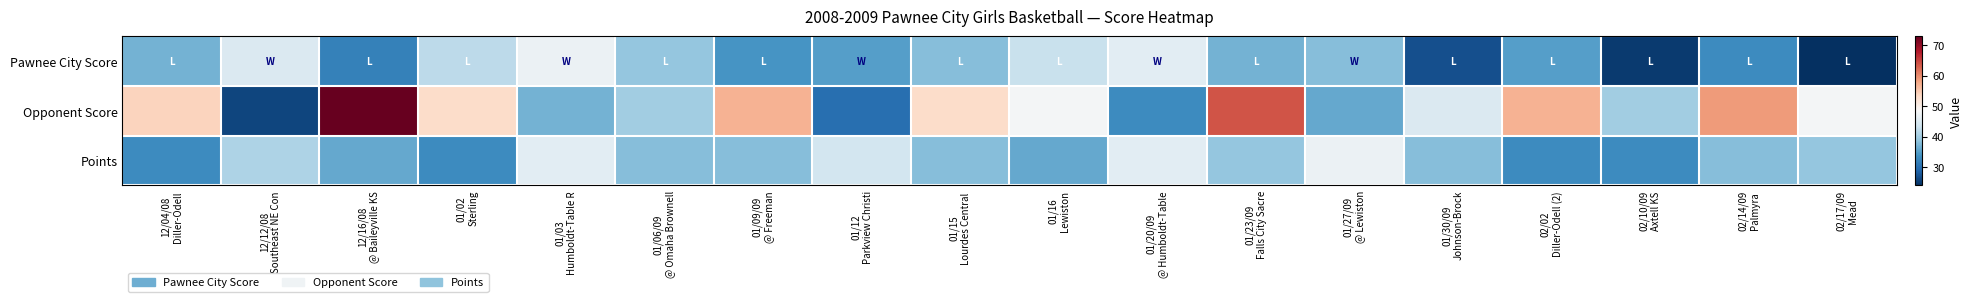

Reading left to right, transcribe all the data shown in this chart.

Pawnee City Score: 12/04/08
Diller-Odell=37	12/12/08
Southeast NE Con=45	12/16/08
@ Baileyville KS=32	01/02
Sterling=42	01/03
Humboldt-Table R=47	01/06/09
@ Omaha Brownell=39	01/09/09
@ Freeman=34	01/12
Parkview Christi=35	01/15
Lourdes Central =38	01/16
Lewiston=43	01/20/09
@ Humboldt-Table=46	01/23/09
Falls City Sacre=37	01/27/09
@ Lewiston=38	01/30/09
Johnson-Brock=27	02/02
Diller-Odell (2)=35	02/10/09
Axtell KS=25	02/14/09
Palmyra=33	02/17/09
Mead=24
Opponent Score: 12/04/08
Diller-Odell=54	12/12/08
Southeast NE Con=26	12/16/08
@ Baileyville KS=73	01/02
Sterling=53	01/03
Humboldt-Table R=37	01/06/09
@ Omaha Brownell=40	01/09/09
@ Freeman=57	01/12
Parkview Christi=30	01/15
Lourdes Central =53	01/16
Lewiston=48	01/20/09
@ Humboldt-Table=33	01/23/09
Falls City Sacre=64	01/27/09
@ Lewiston=36	01/30/09
Johnson-Brock=45	02/02
Diller-Odell (2)=57	02/10/09
Axtell KS=40	02/14/09
Palmyra=59	02/17/09
Mead=48
Points: 12/04/08
Diller-Odell=33	12/12/08
Southeast NE Con=41	12/16/08
@ Baileyville KS=36	01/02
Sterling=33	01/03
Humboldt-Table R=46	01/06/09
@ Omaha Brownell=38	01/09/09
@ Freeman=38	01/12
Parkview Christi=44	01/15
Lourdes Central =38	01/16
Lewiston=36	01/20/09
@ Humboldt-Table=46	01/23/09
Falls City Sacre=39	01/27/09
@ Lewiston=47	01/30/09
Johnson-Brock=38	02/02
Diller-Odell (2)=33	02/10/09
Axtell KS=33	02/14/09
Palmyra=38	02/17/09
Mead=39